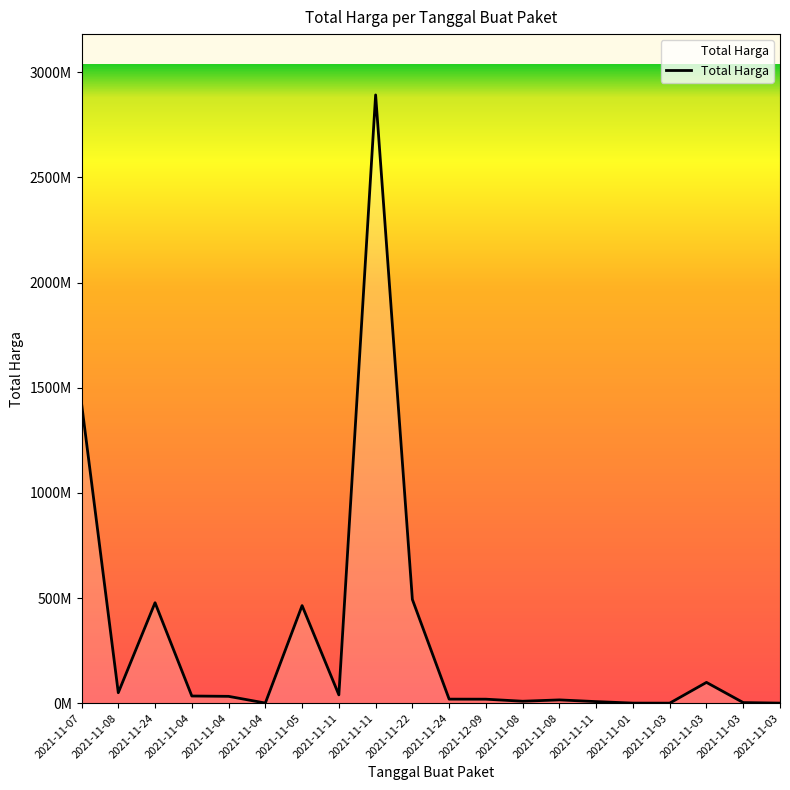

List the labels in order of value, smallest first.

2021-11-03, 2021-11-03, 2021-11-01, 2021-11-04, 2021-11-03, 2021-11-11, 2021-11-08, 2021-11-08, 2021-12-09, 2021-11-24, 2021-11-04, 2021-11-04, 2021-11-11, 2021-11-08, 2021-11-03, 2021-11-05, 2021-11-24, 2021-11-22, 2021-11-07, 2021-11-11